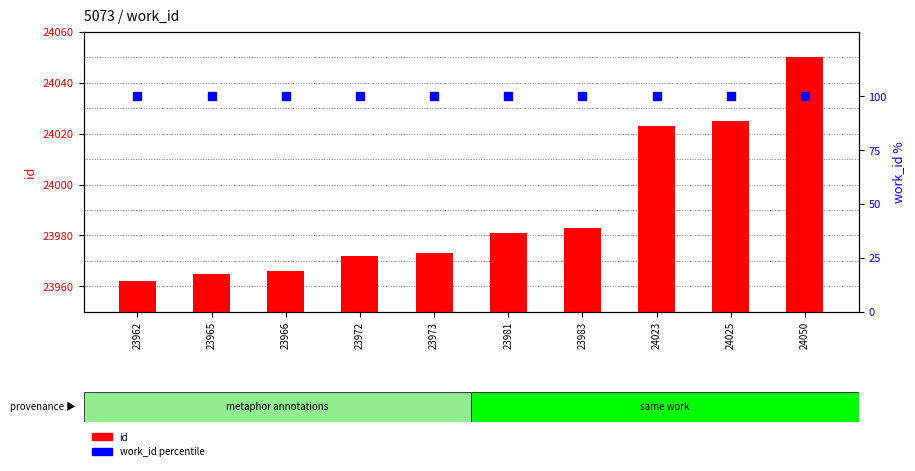

At how many categories does at least one series exceed 18071?

10